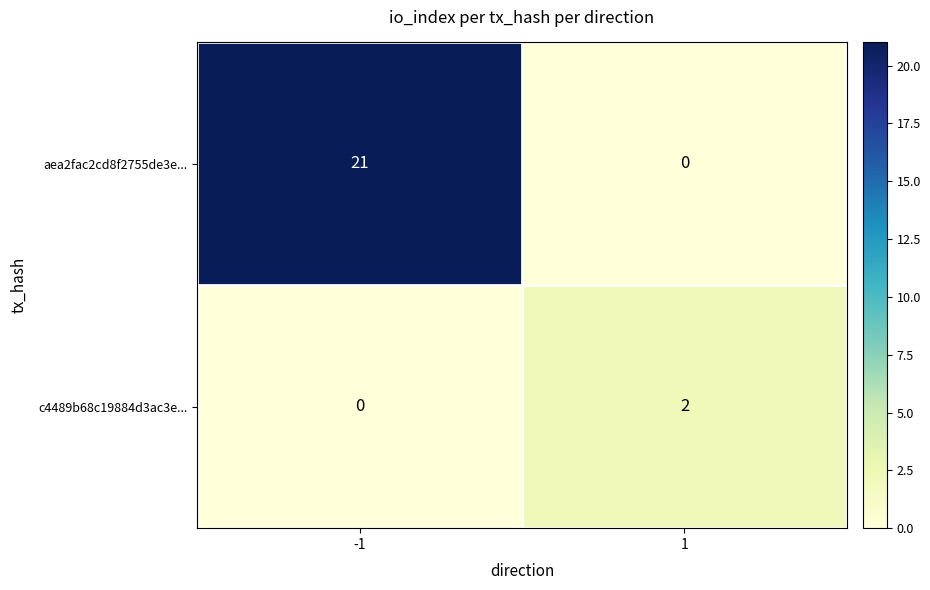

Which series has the widest spread of values?

aea2fac2cd8f2755de3e...